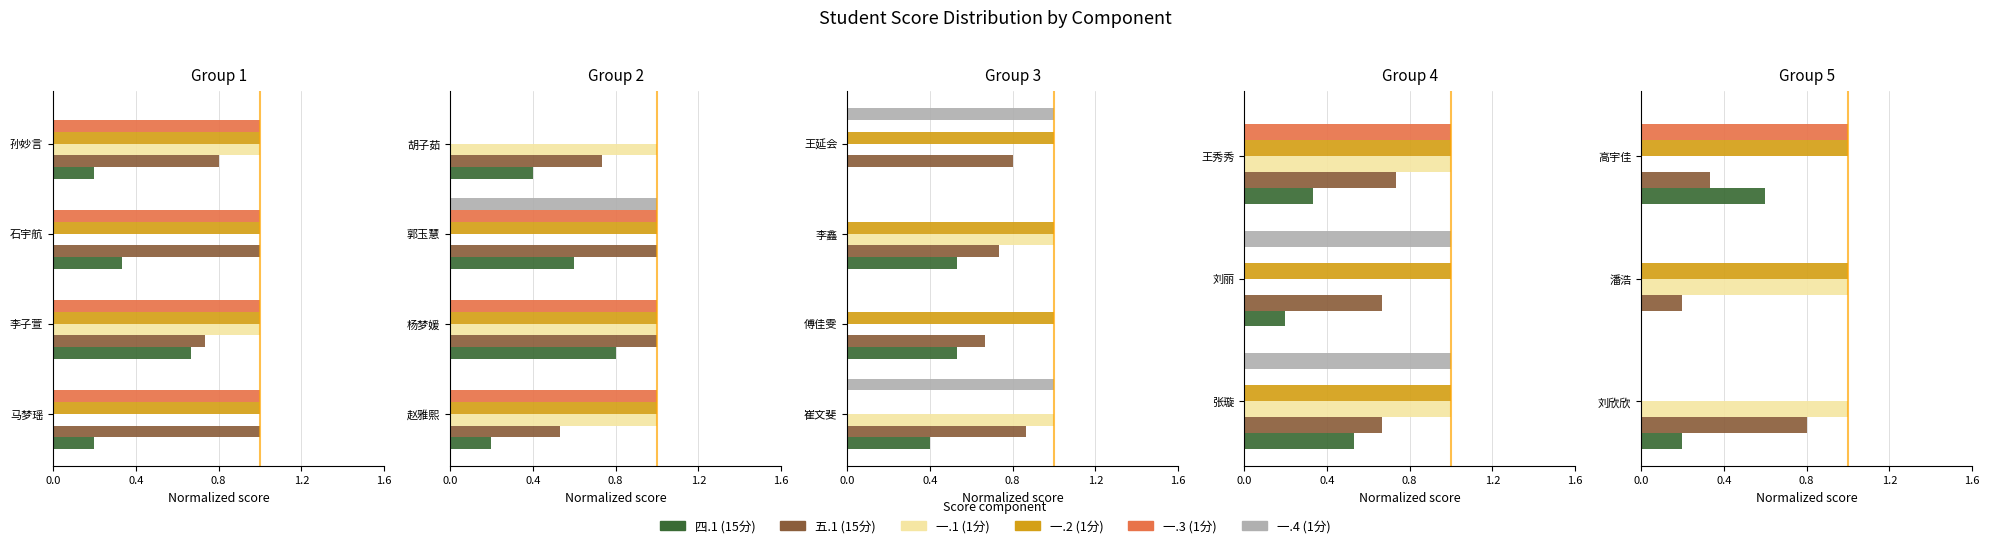

What is the total value across all series at 0.8?

3.1